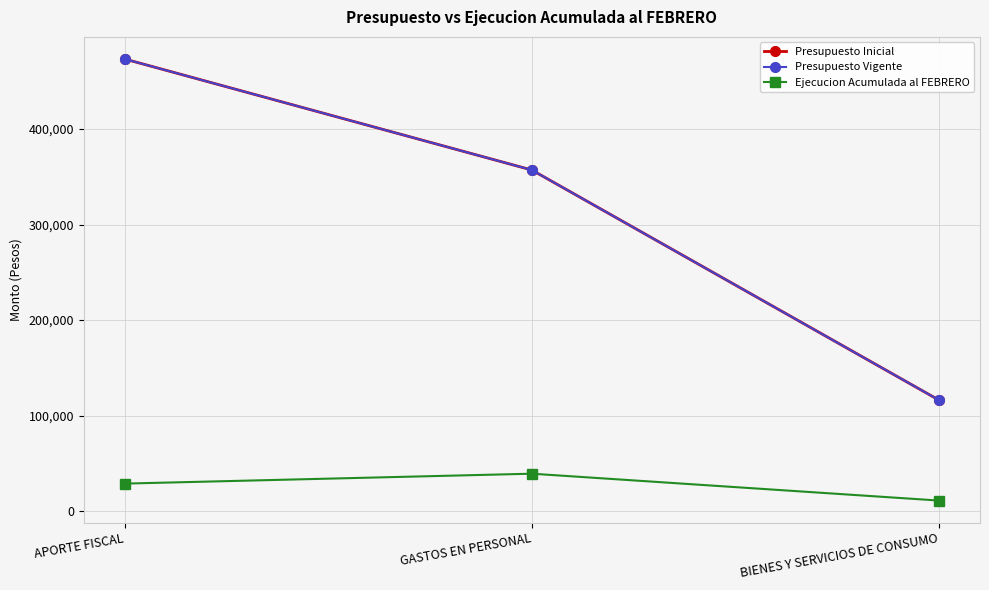

Between APORTE FISCAL and BIENES Y SERVICIOS DE CONSUMO, which is larger?

APORTE FISCAL